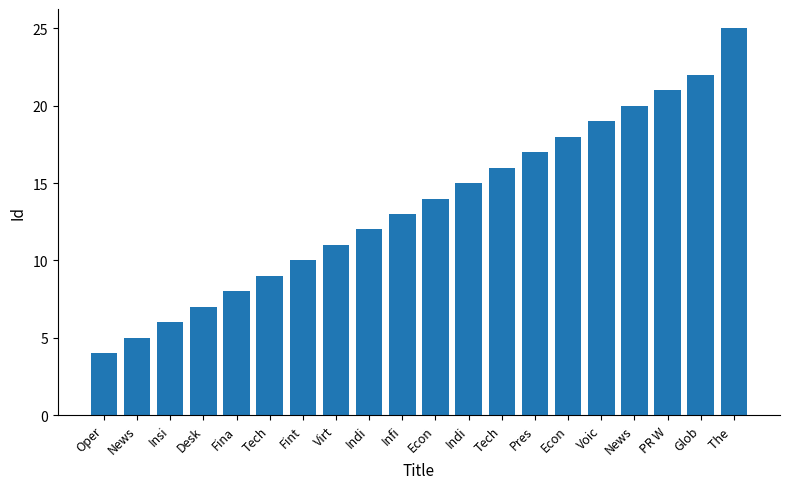

How many bars are there in total?

20